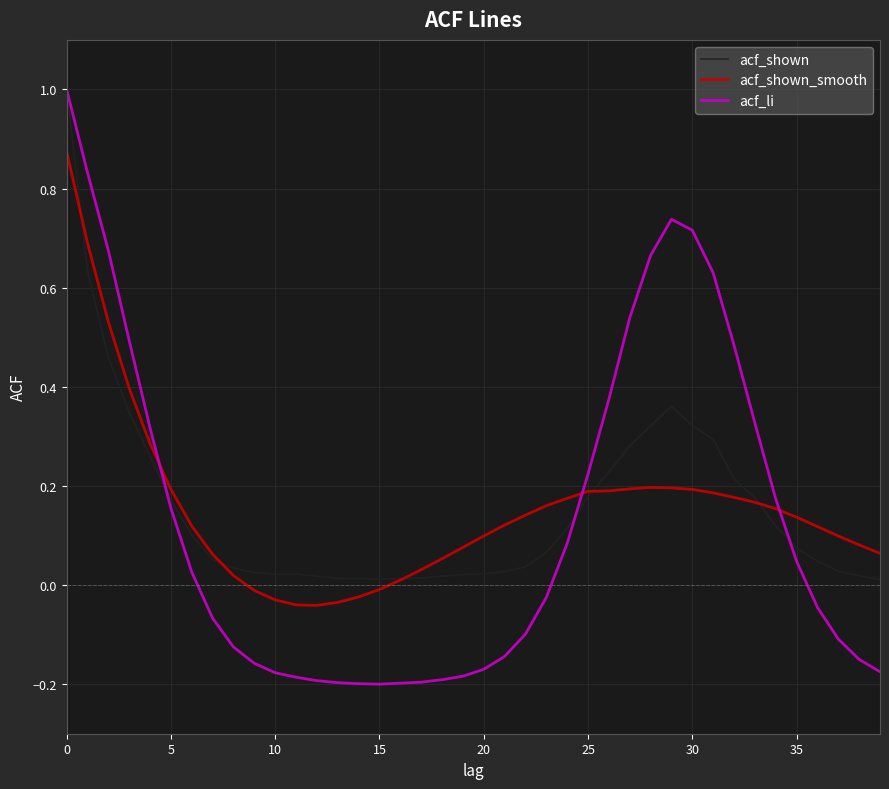

Which series has the widest spread of values?

acf_li